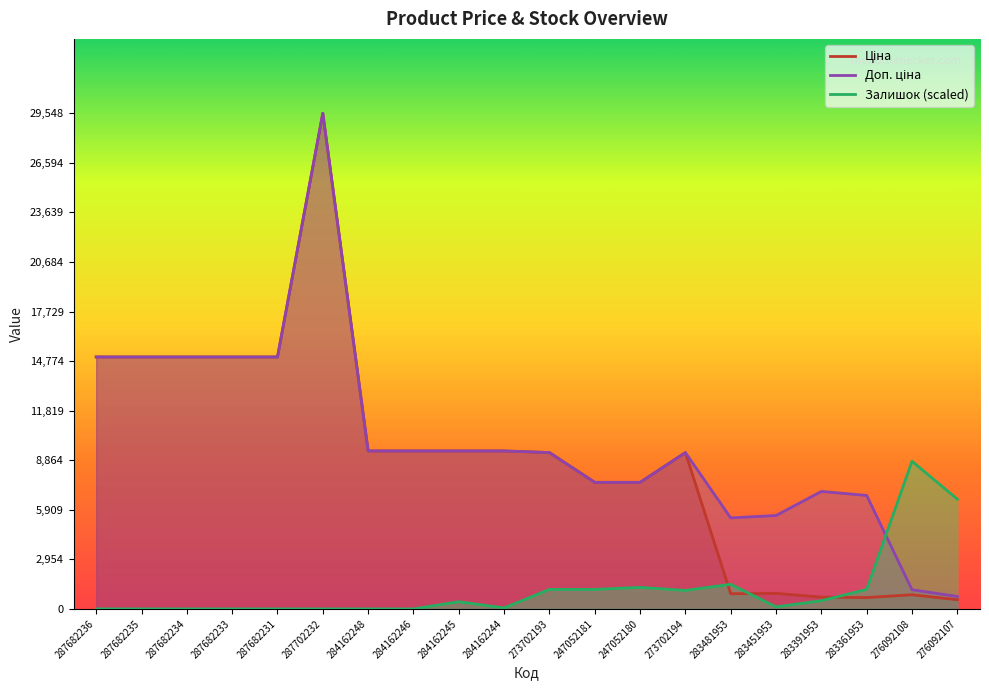

At which label is Доп. ціна closest to 15145?

287682236